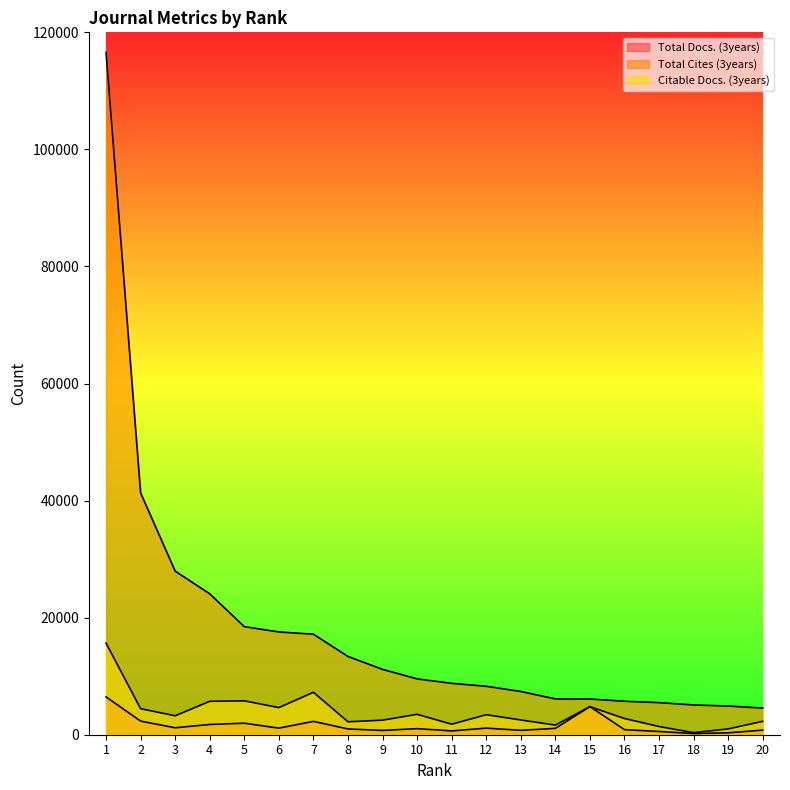

True or false: Total Docs. (3years) has more than 0 interior local peaks.

True